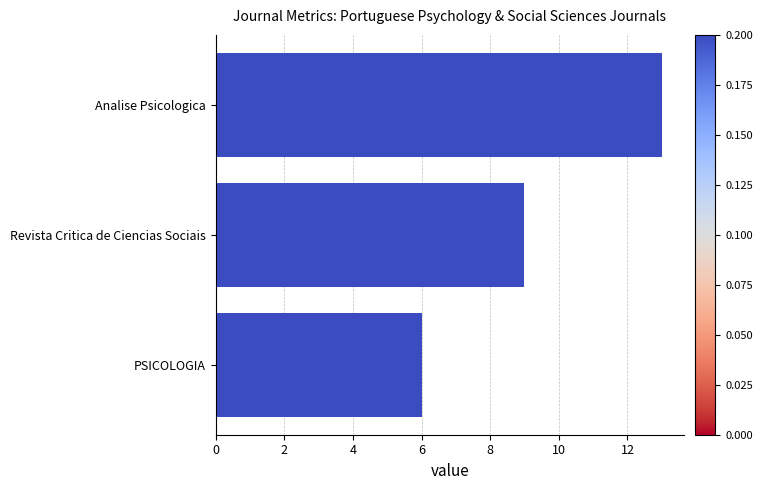

Rank the categories by value from lowest to highest.

PSICOLOGIA, Revista Critica de Ciencias Sociais, Analise Psicologica